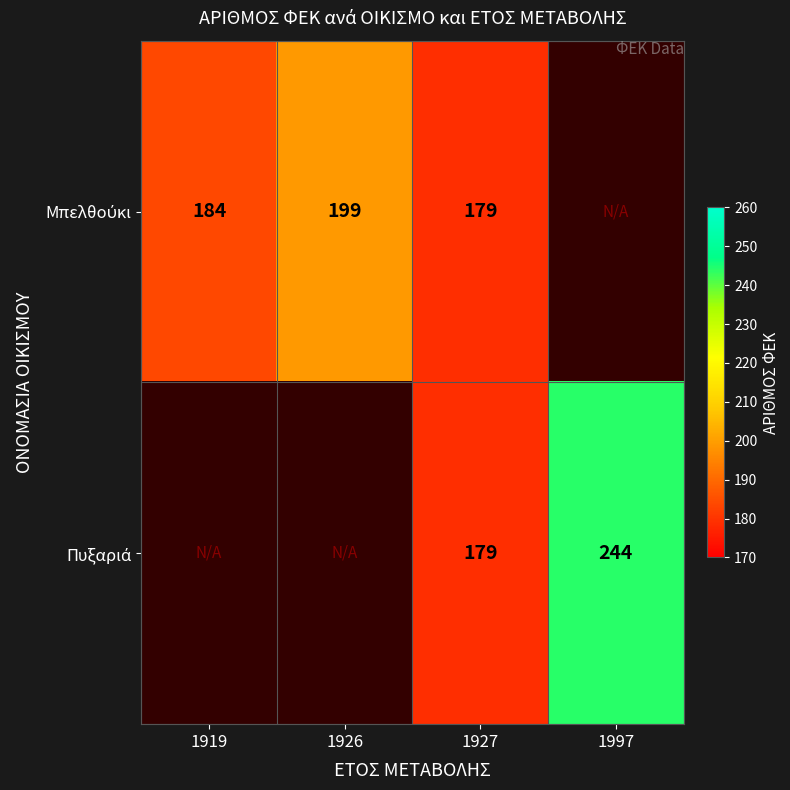

How many values in Πυξαριά are above zero?

2